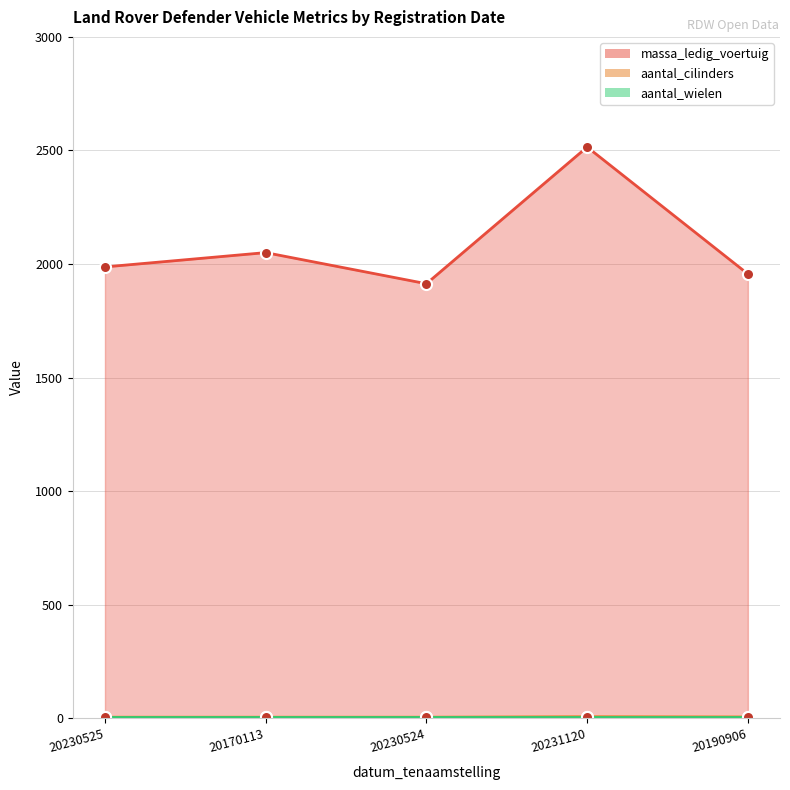

The aantal_cilinders series shows 2 at 20230524. True or false?

False